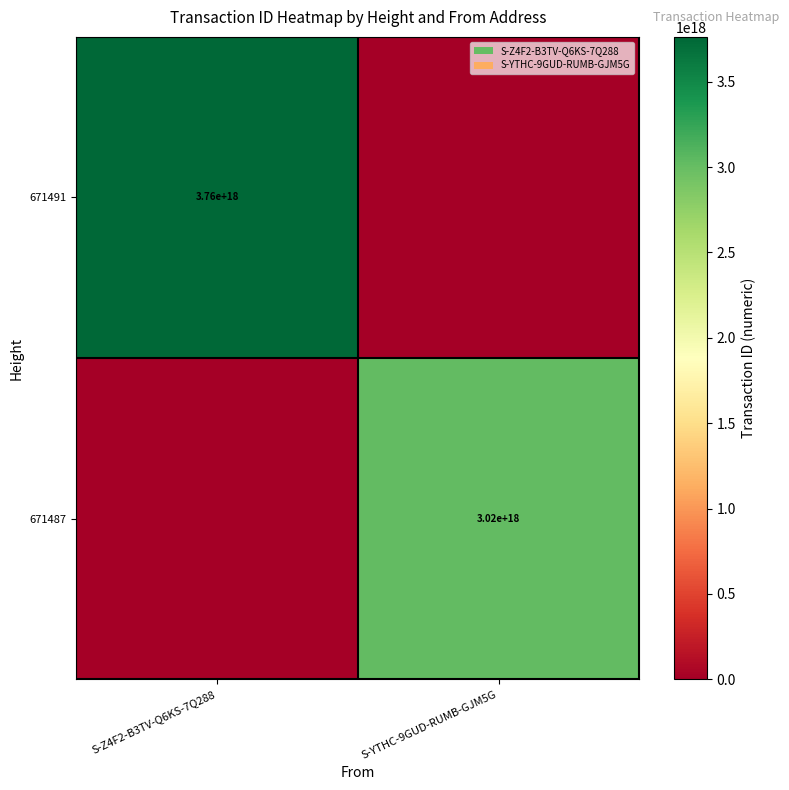

True or false: 671491 has a value of 3760000000000000000 at S-Z4F2-B3TV-Q6KS-7Q288.

True